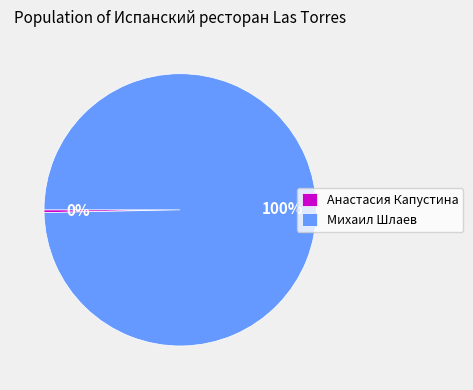

Rank the categories by value from lowest to highest.

Анастасия Капустина, Михаил Шлаев